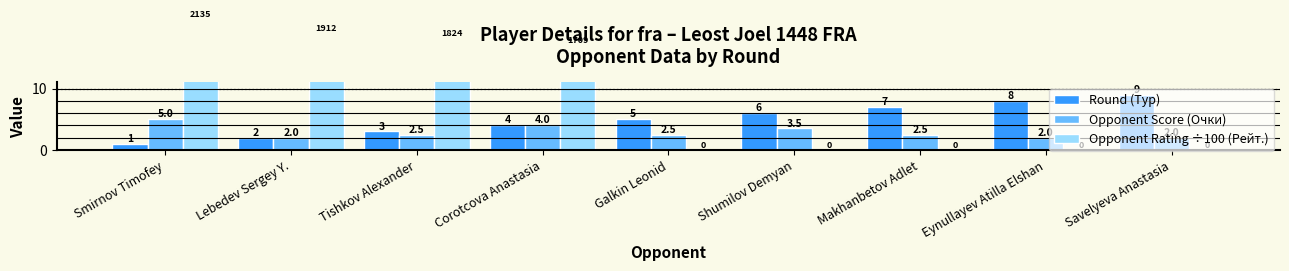

What is the value of the Round (Тур) bar at the 3rd from the left?

3.0